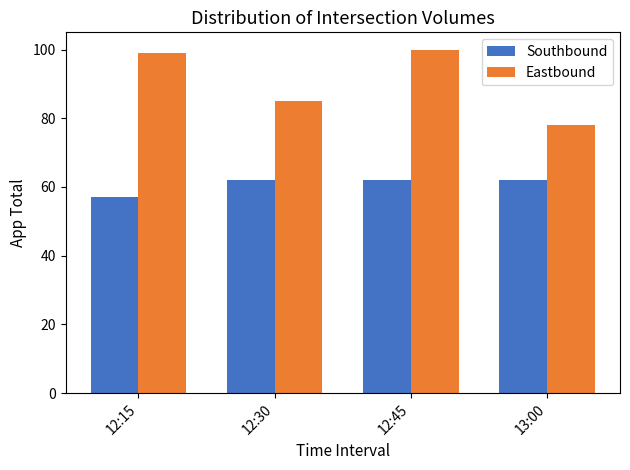

Between 12:15 and 12:45, which series saw the biggest shift?

Southbound